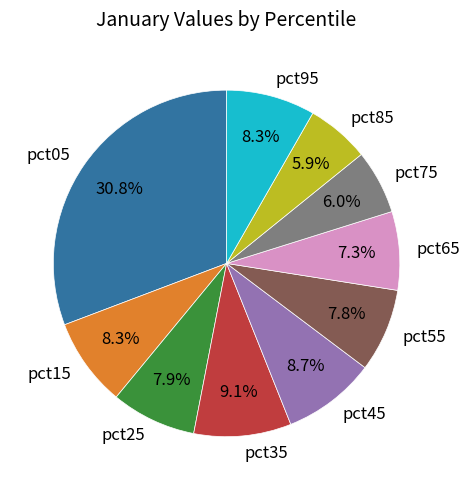

Approximately how many times larger is the value at pct35 compared to pct05?

0.3